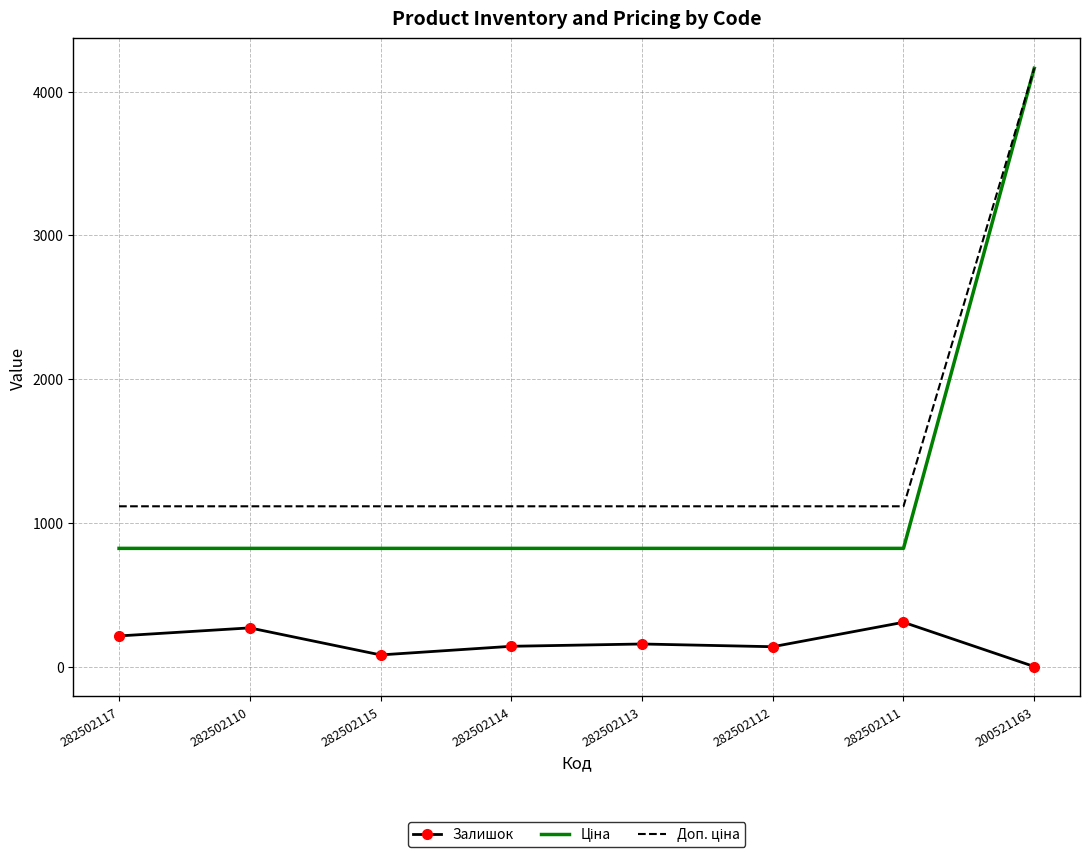

What is the difference between the Залишок values at 282502114 and 282502117?

72.0